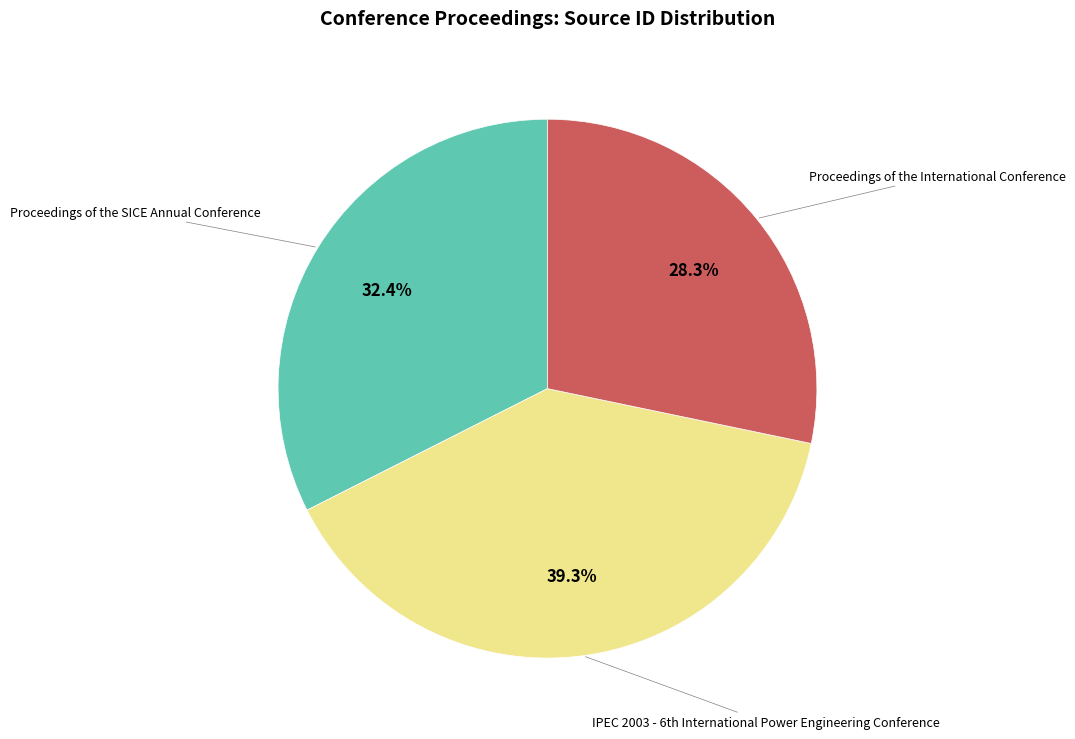

How many segments does this pie chart have?

3